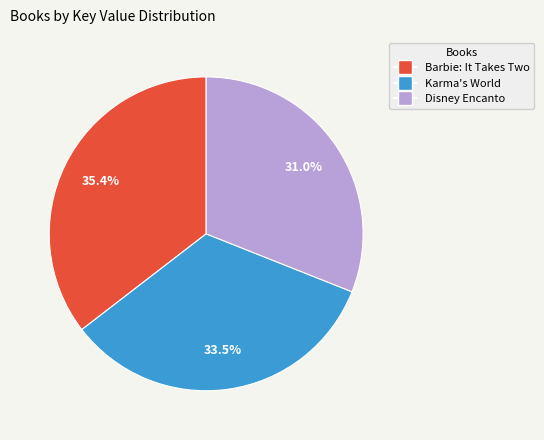

Rank the categories by value from highest to lowest.

Barbie: It Takes Two, Karma's World, Disney Encanto